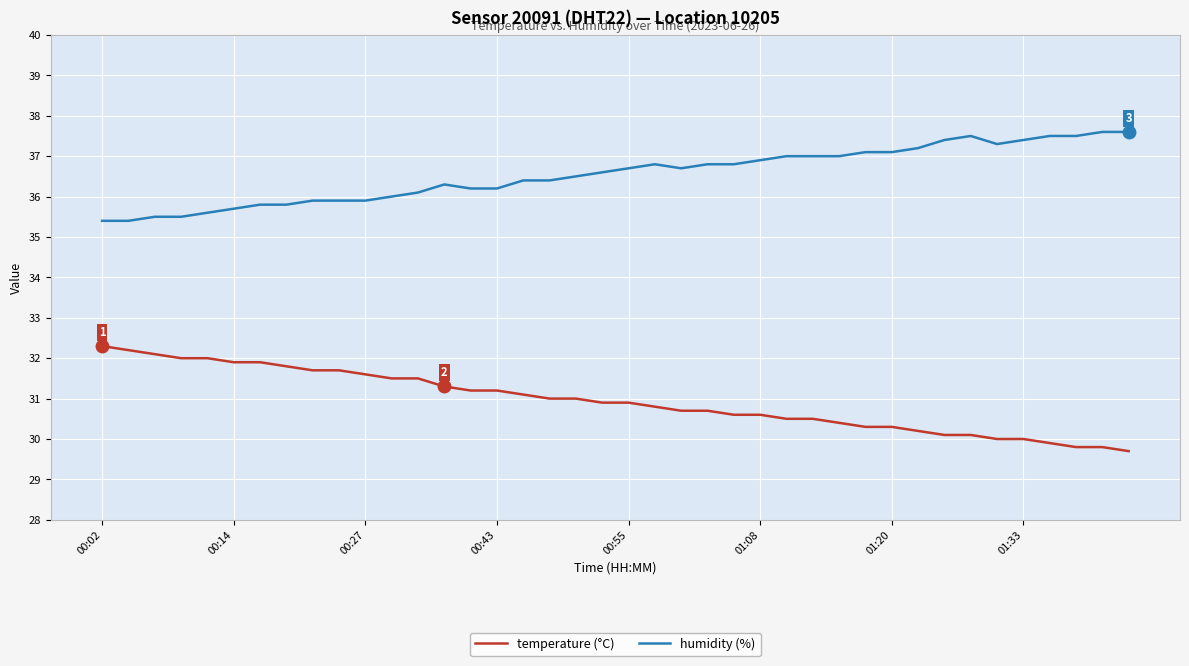

True or false: humidity (%) and temperature (°C) cross at least once.

False